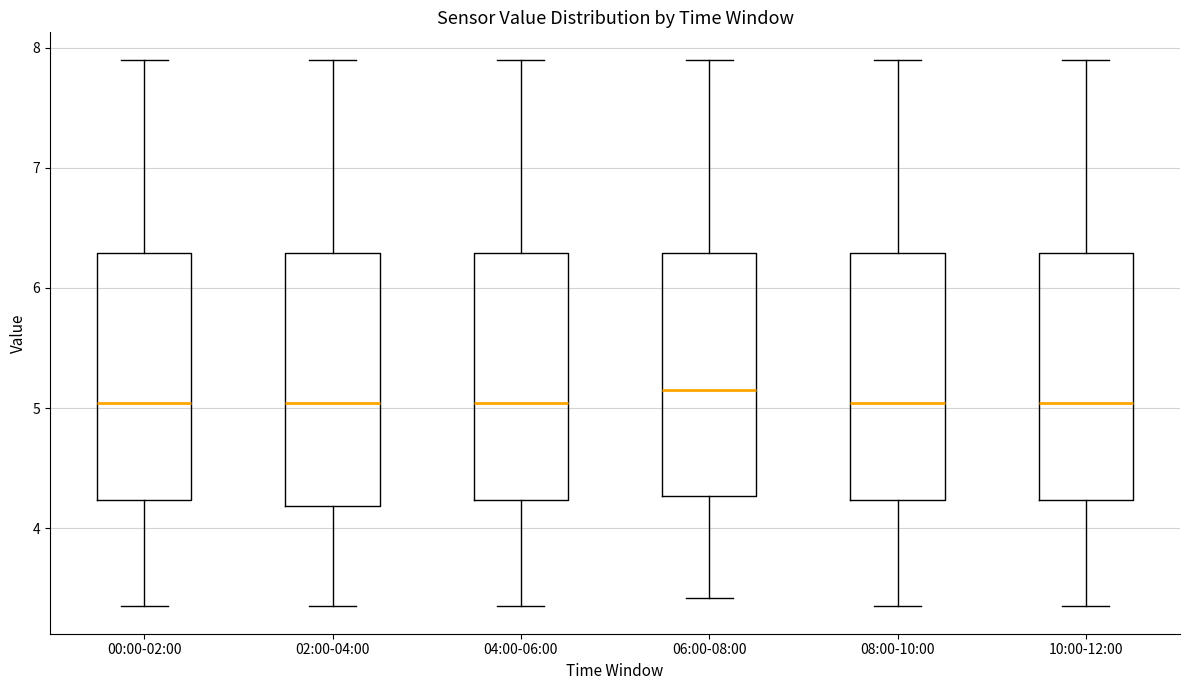

Where is the upper edge of the box for 02:00-04:00 on the y-axis? The values are not printed on the chart, so give them approximately, as read against the axis.

6.3